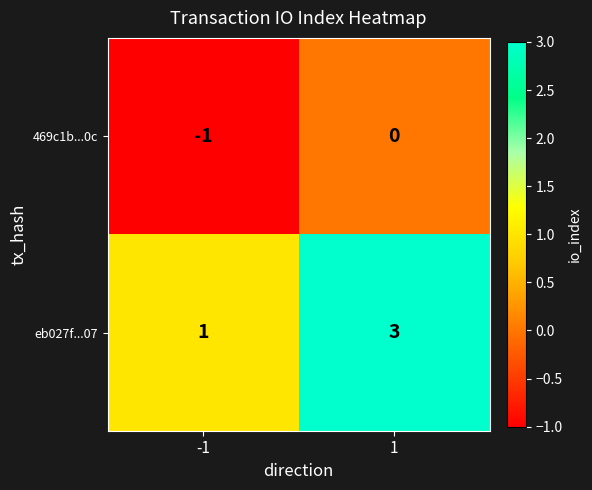

Reading left to right, extract all data points from this chart.

469c1b...0c: -1=-1	1=0
eb027f...07: -1=1	1=3